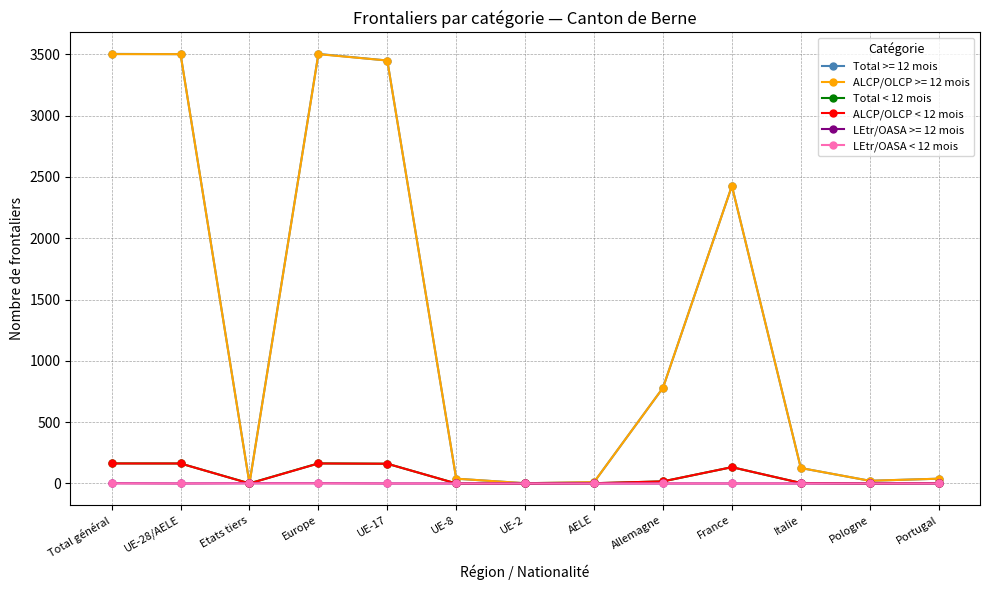

What is the label of the 9th point from the left?

Allemagne